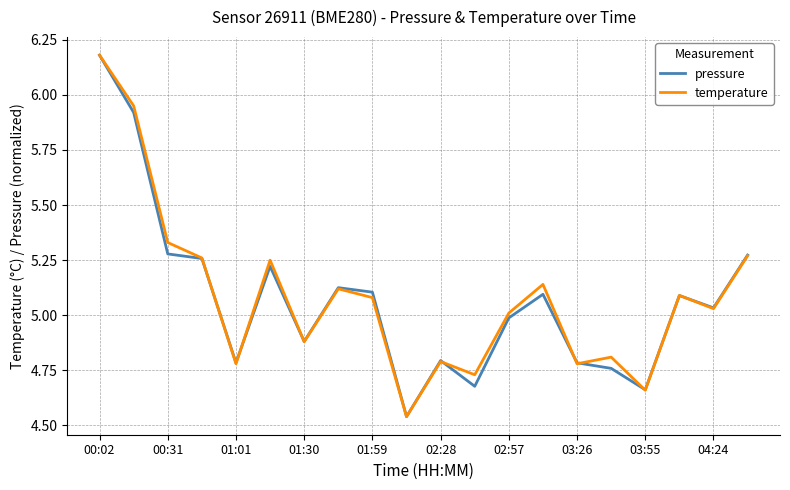

What are all the series names shown in the legend?

pressure, temperature